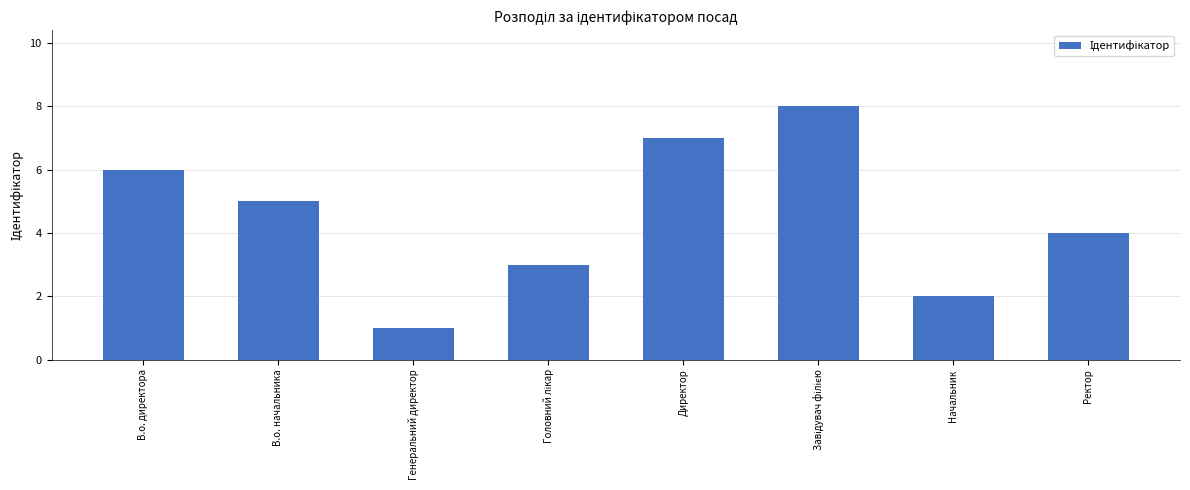

Which has a higher value, В.о. директора or В.о. начальника?

В.о. директора